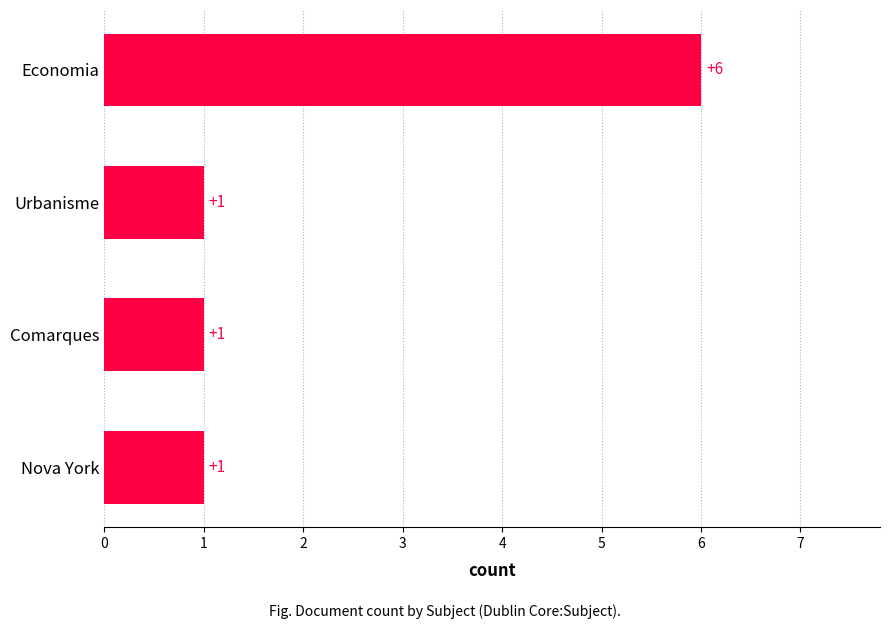

How many bars are there in total?

4